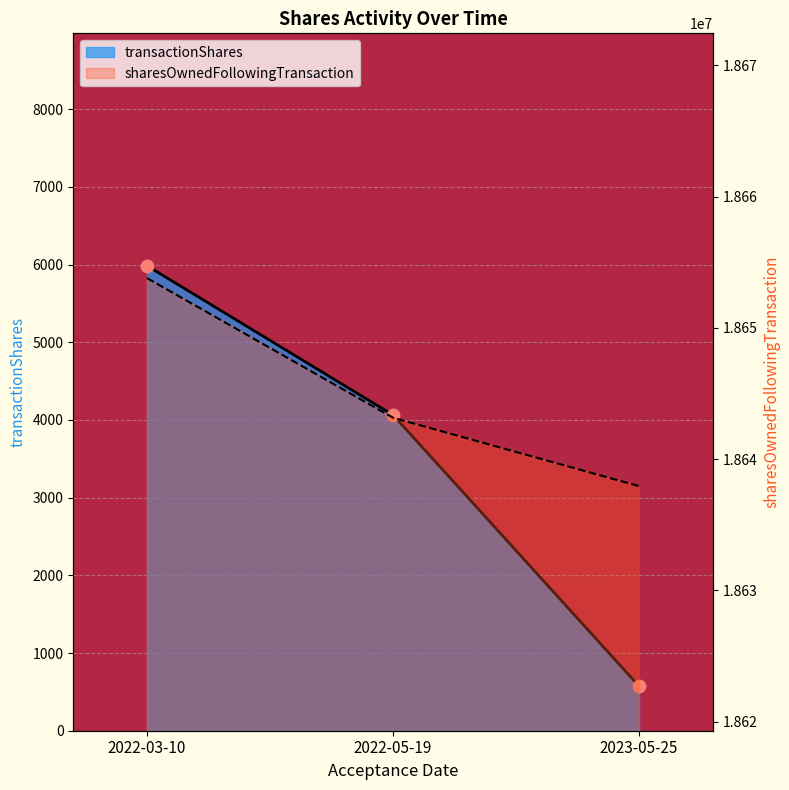

Which series has the largest total across all categories?

sharesOwnedFollowingTransaction